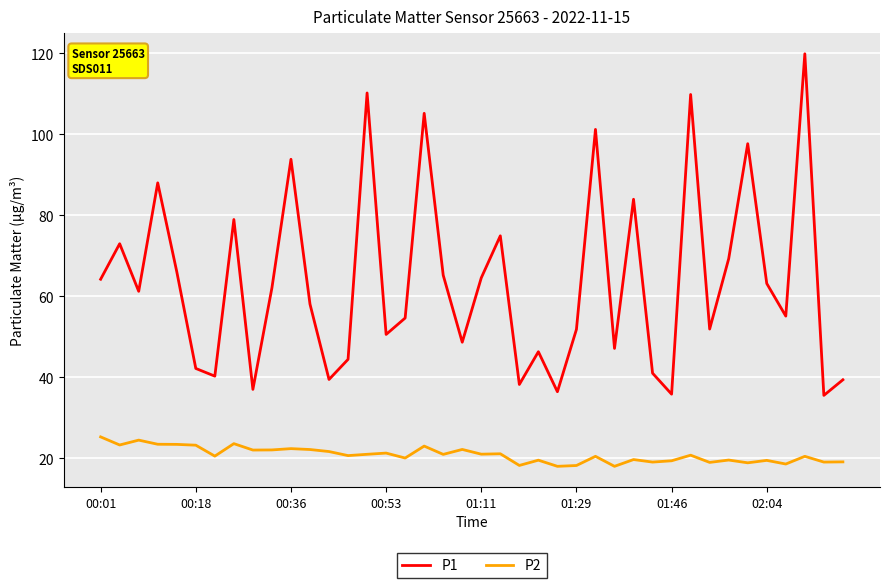

True or false: P2 and P1 cross at least once.

False